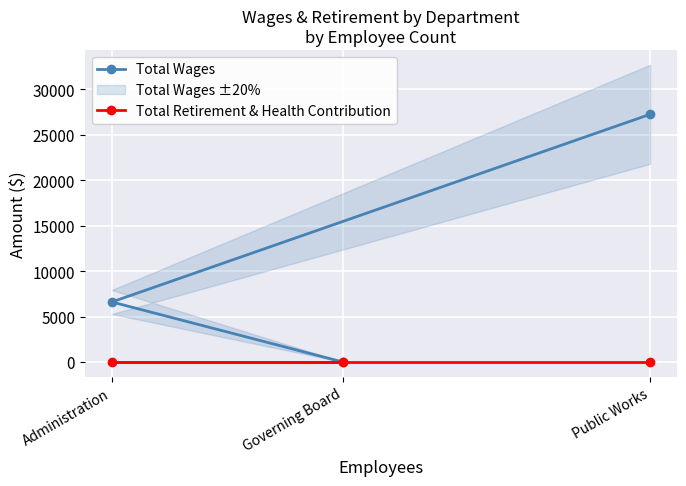

Is the value of Total Wages at Public Works greater than the value of Total Retirement & Health Contribution at Public Works?

Yes